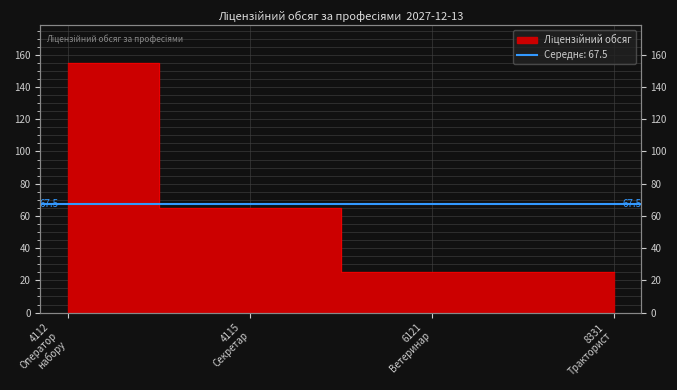

Which has a higher value, 4112 Оператор набору or 8331 Тракторист?

4112 Оператор набору